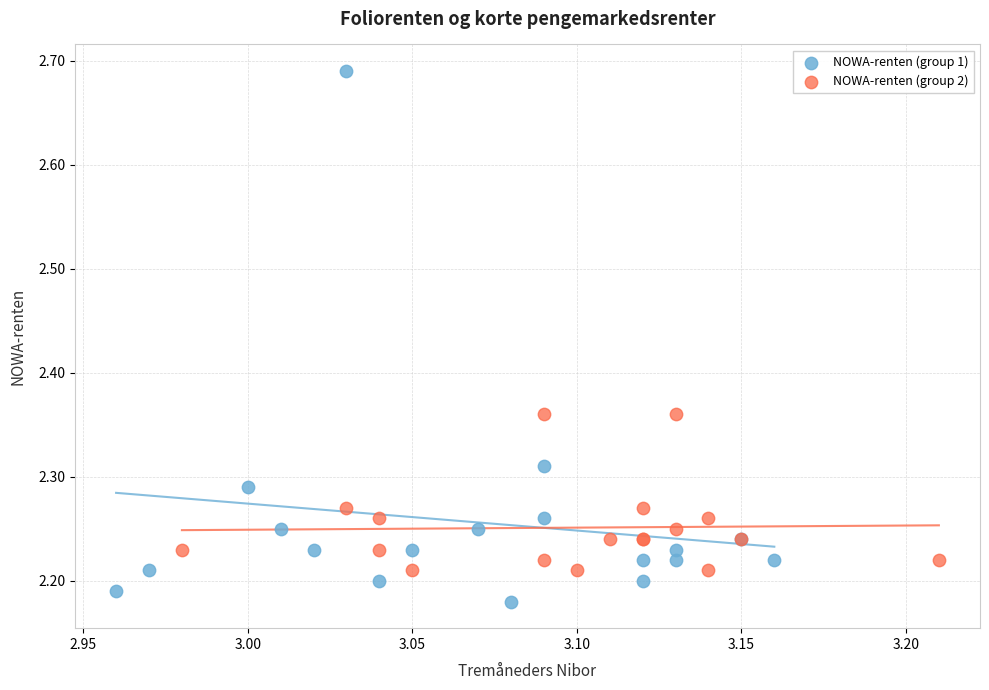

What are all the series names shown in the legend?

NOWA-renten (group 1), NOWA-renten (group 2)